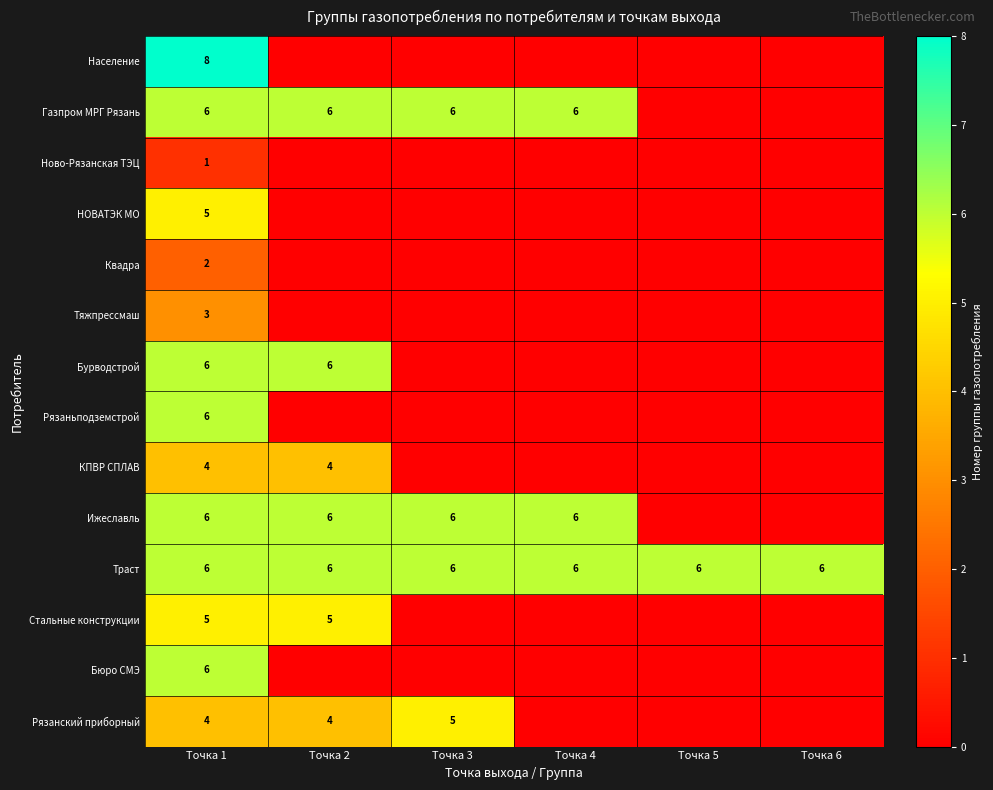

The Траст series shows 3 at Точка 2. True or false?

False